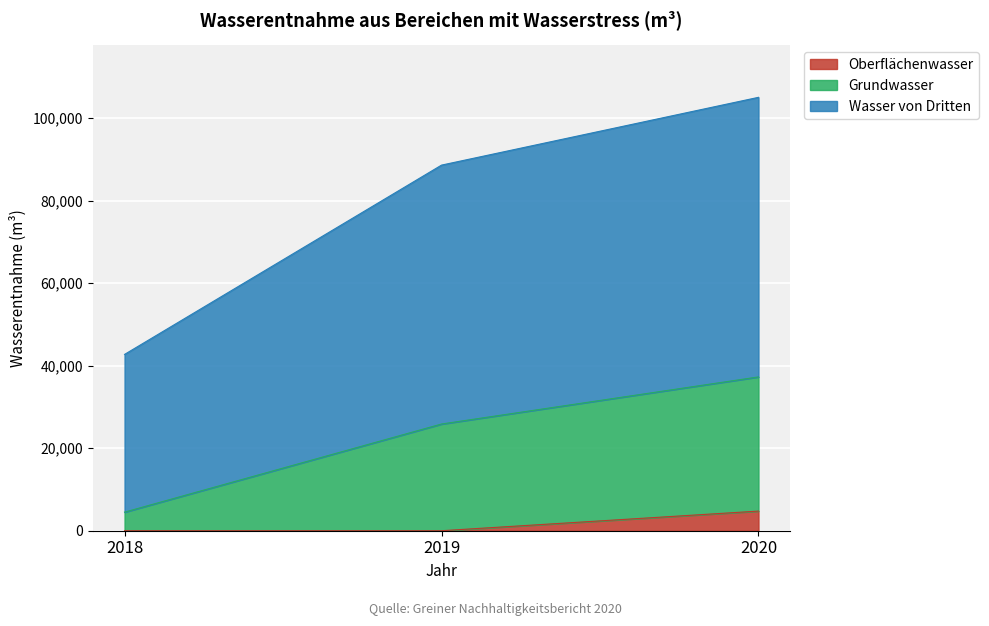

What is the maximum value for Oberflächenwasser?

4759